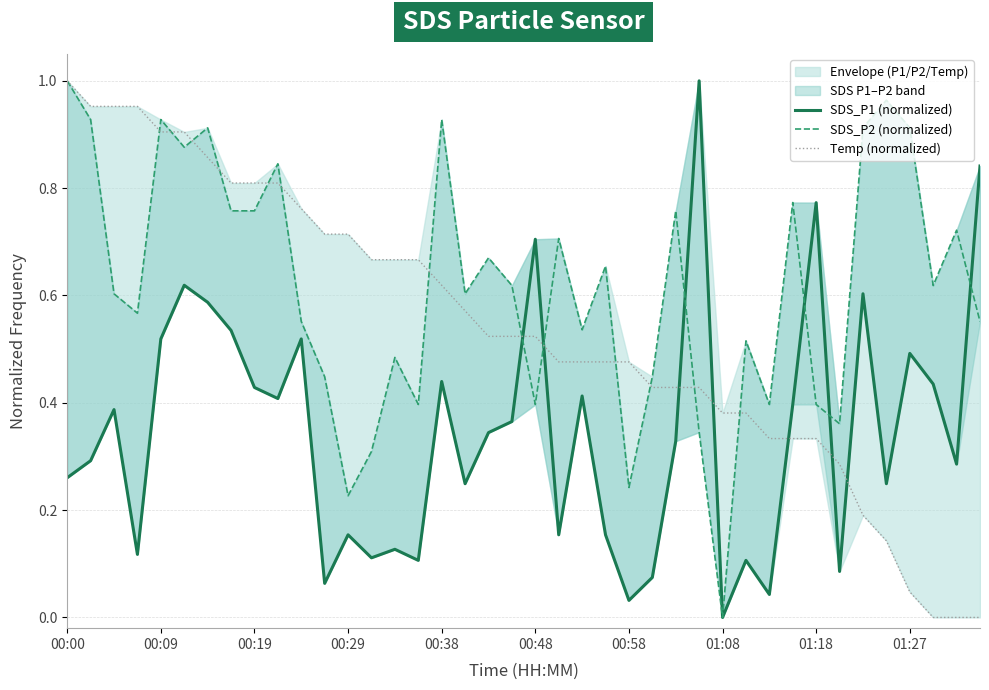

Which series ends up on top after the final intersection of SDS_P1 (normalized) and Temp (normalized)?

SDS_P1 (normalized)